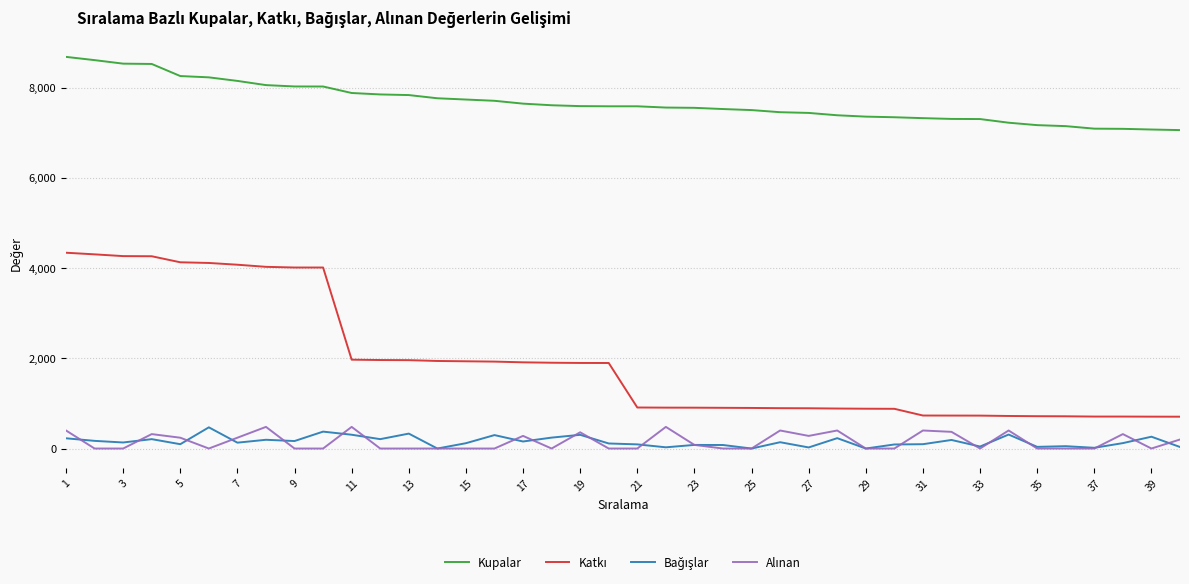

What is the maximum value shown in the chart?

8687